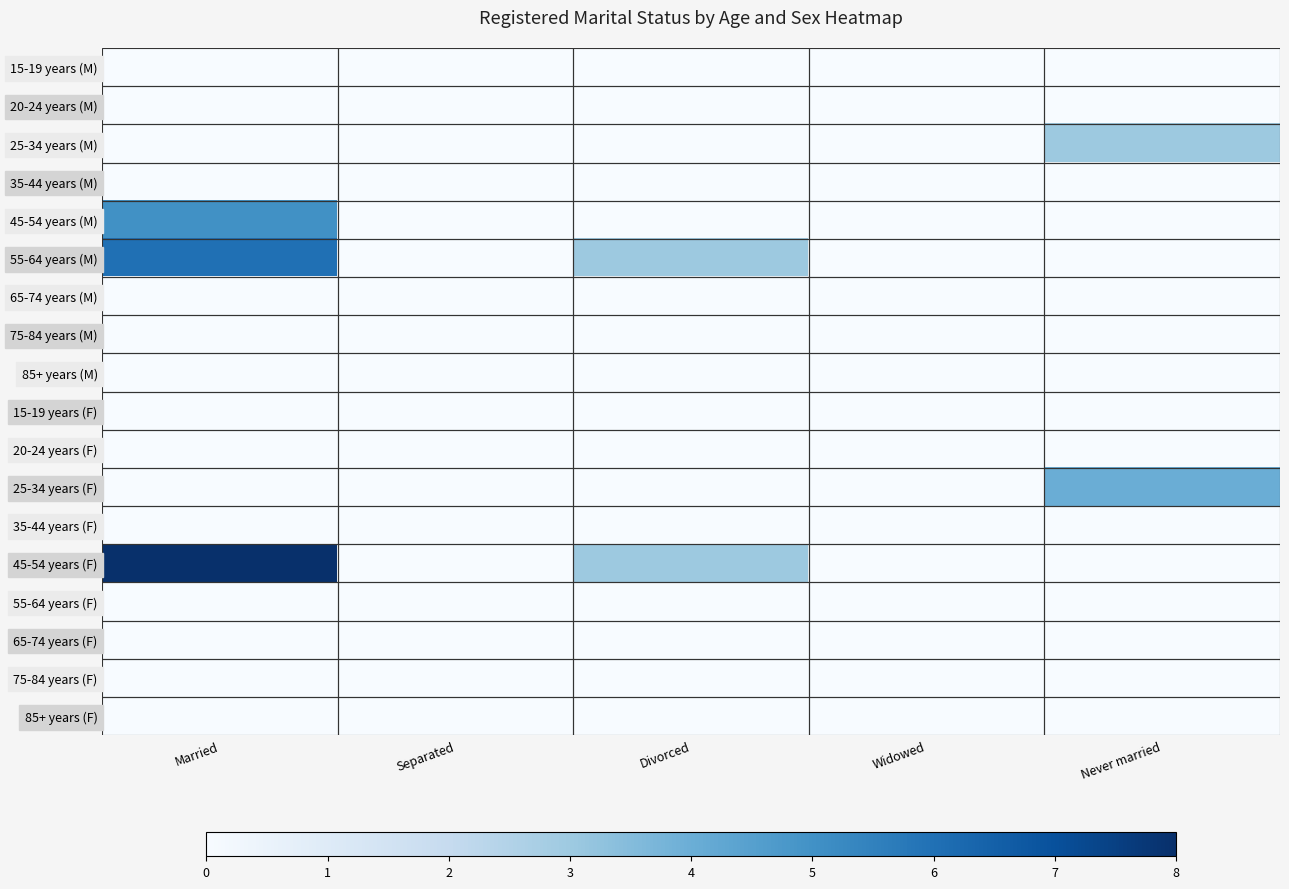

At how many categories does at least one series exceed 3?

2